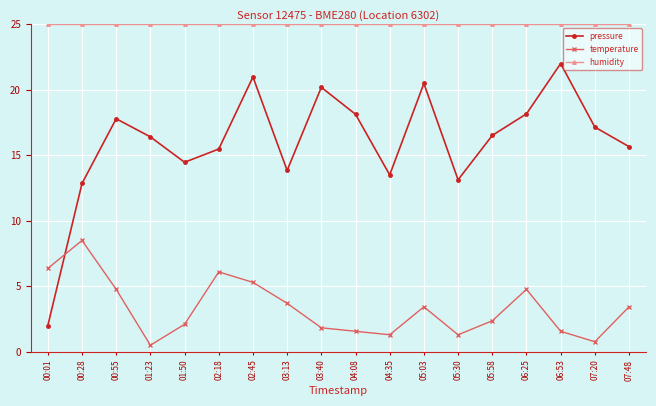

At how many categories does at least one series exceed 5?

18